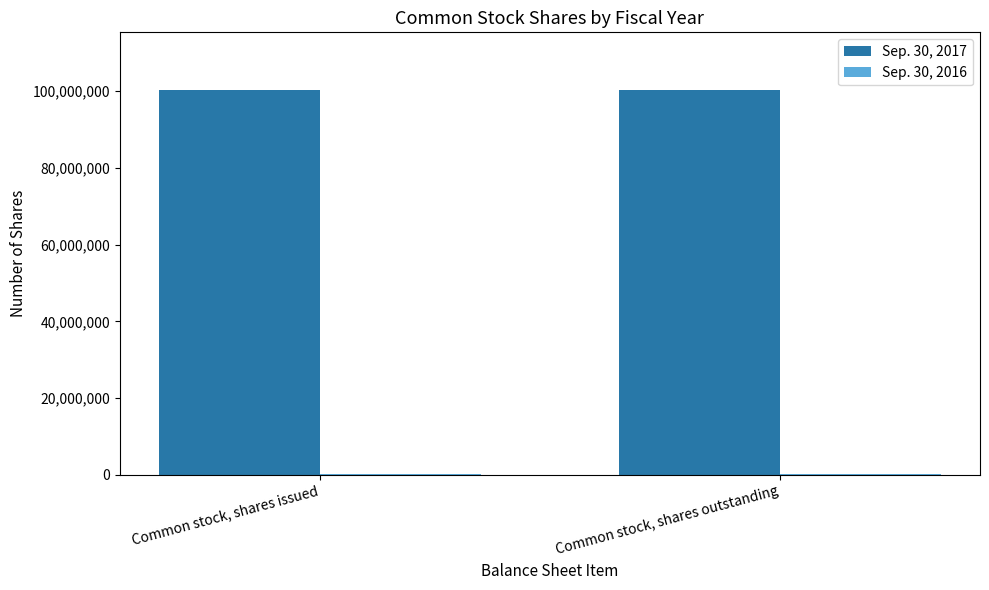

Which series has the largest total across all categories?

Sep. 30, 2017